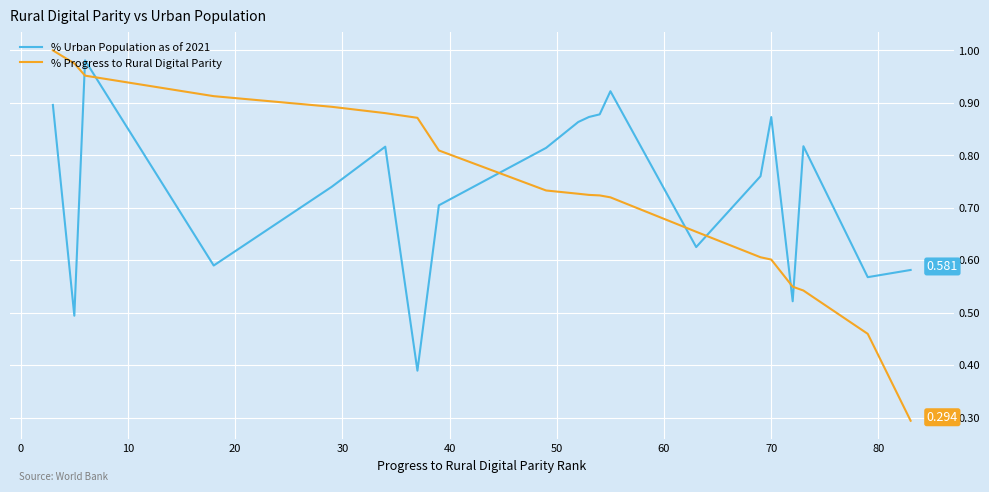

True or false: % Progress to Rural Digital Parity has more than 2 interior local peaks.

False